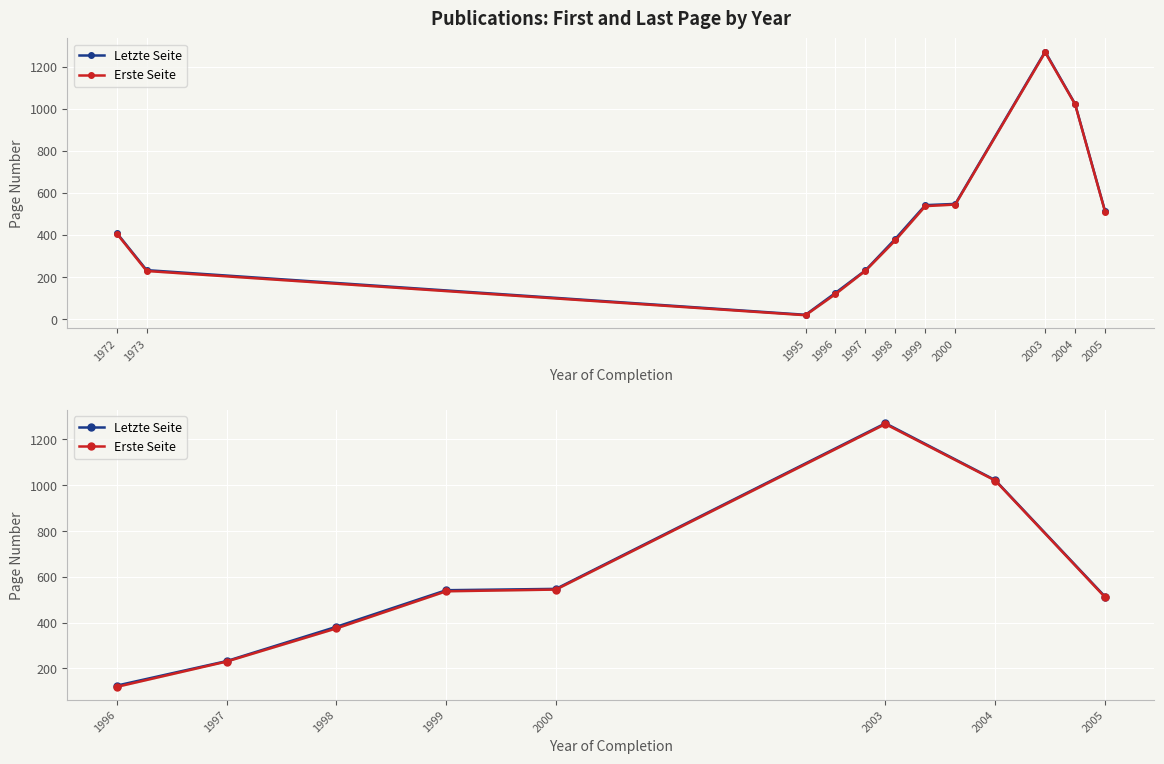

What is the maximum value shown in the chart?

1270.7